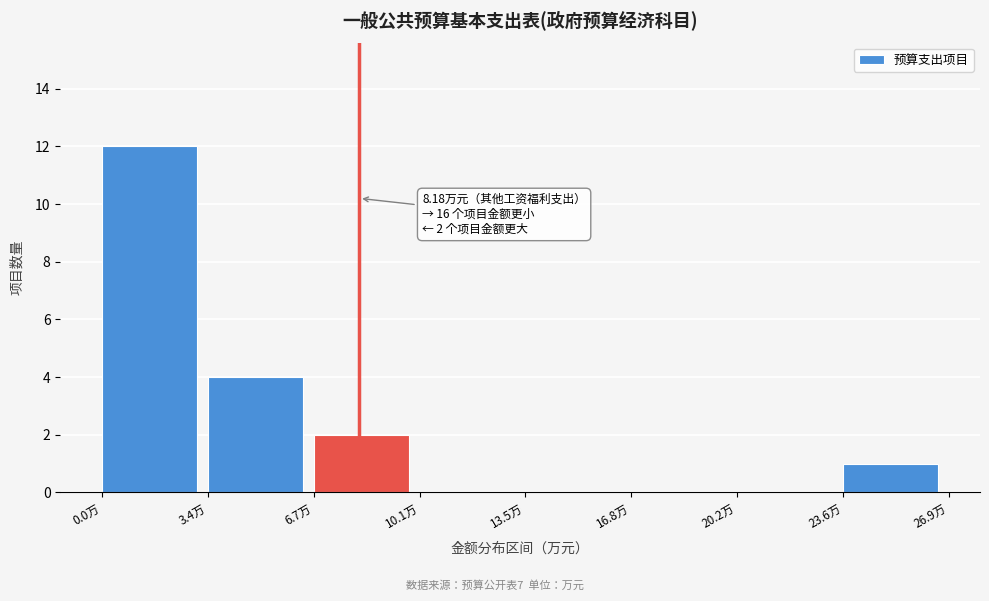

Over which range of the x-axis is the bar tallest?

0.0 to 3.5